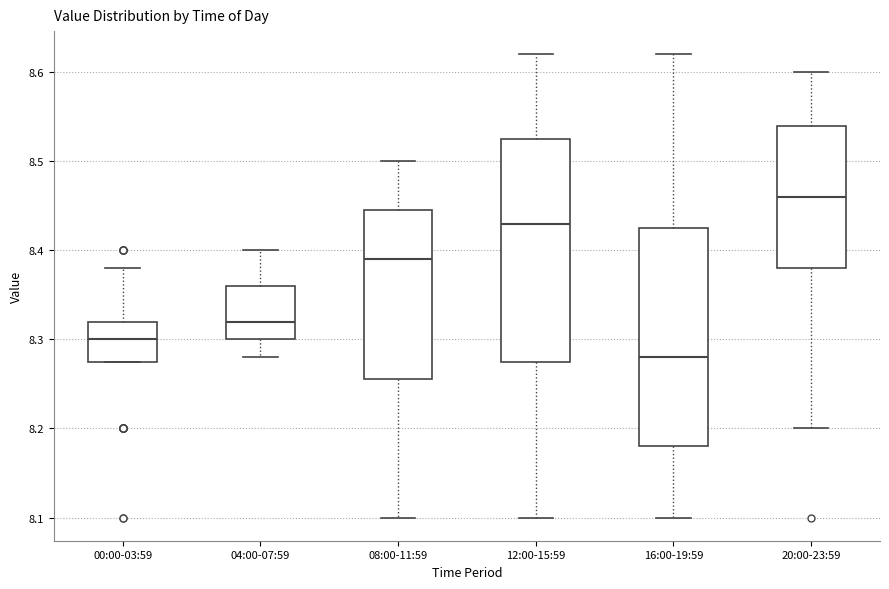

Where does the lower whisker of the box for 12:00-15:59 end on the y-axis? The values are not printed on the chart, so give them approximately, as read against the axis.

8.10